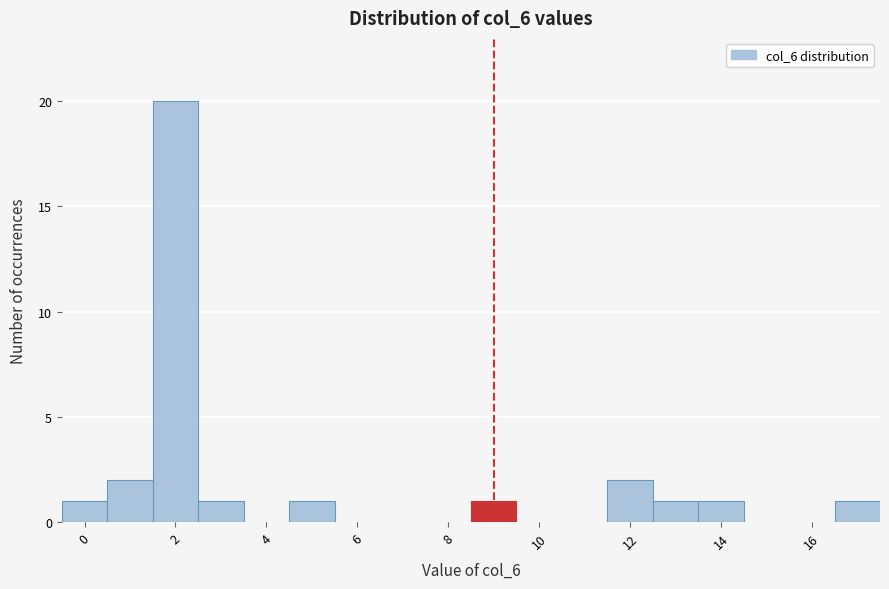

What is the height of the bar covering 16.5 to 17.5 on the x-axis? Neither the bar edges nor the heights are printed on the chart, so give them approximately, as read against the axes.

1